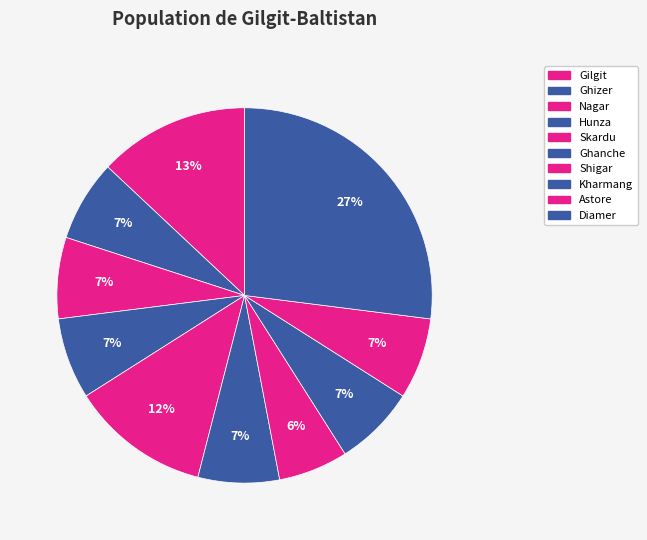

Between Kharmang and Nagar, which is larger?

Kharmang